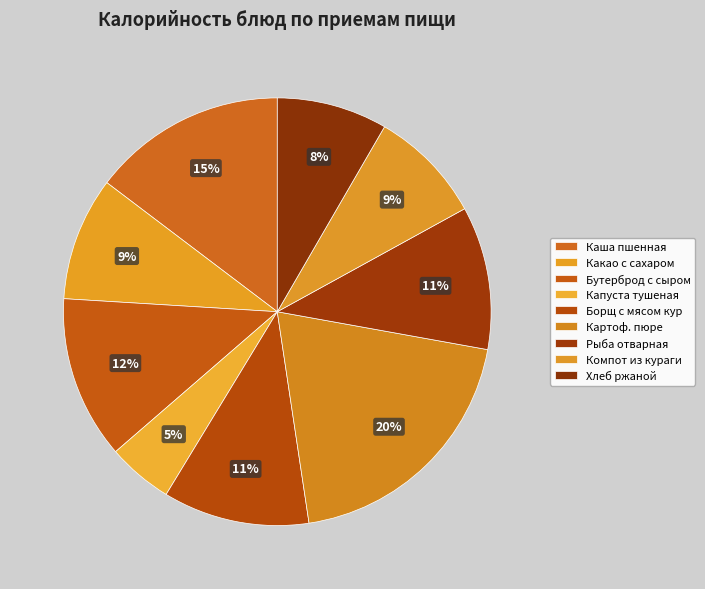

To the nearest percent, what is the difference between the largest and smallest slice percentages?

15%